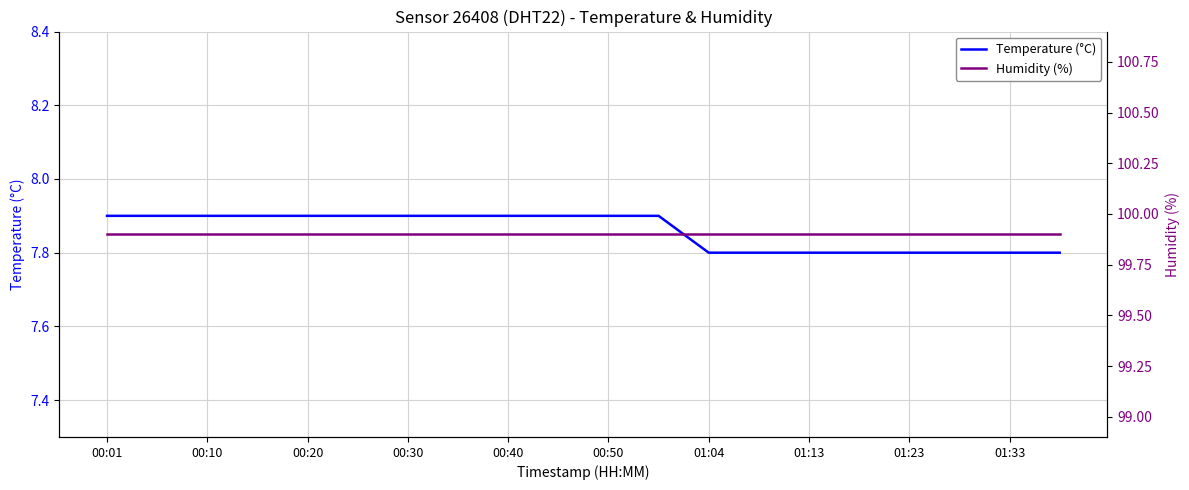

True or false: Temperature (°C) and Humidity (%) cross at least once.

False